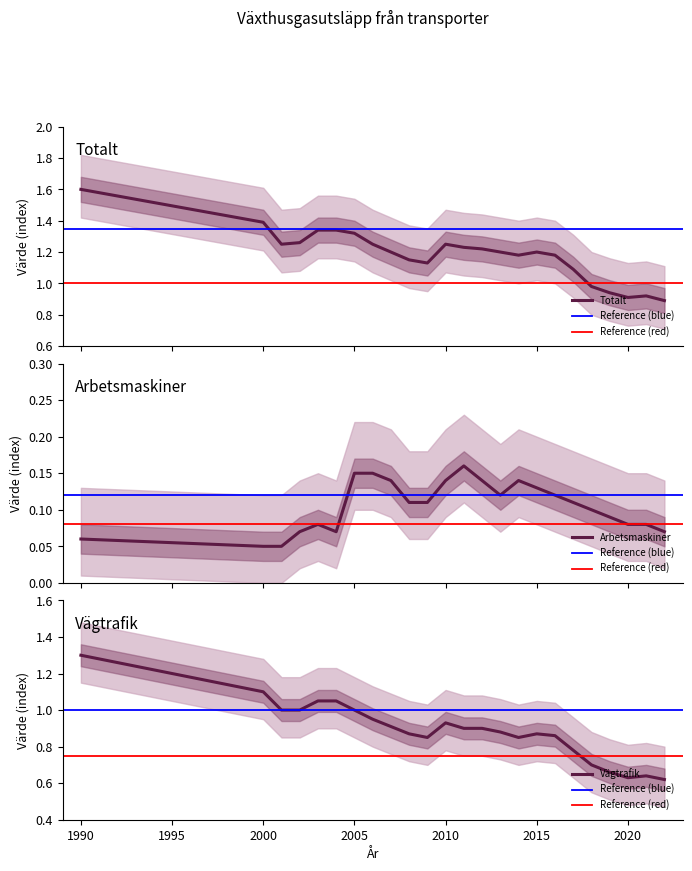

What is the difference between the highest and lowest values at 2000?

1.3